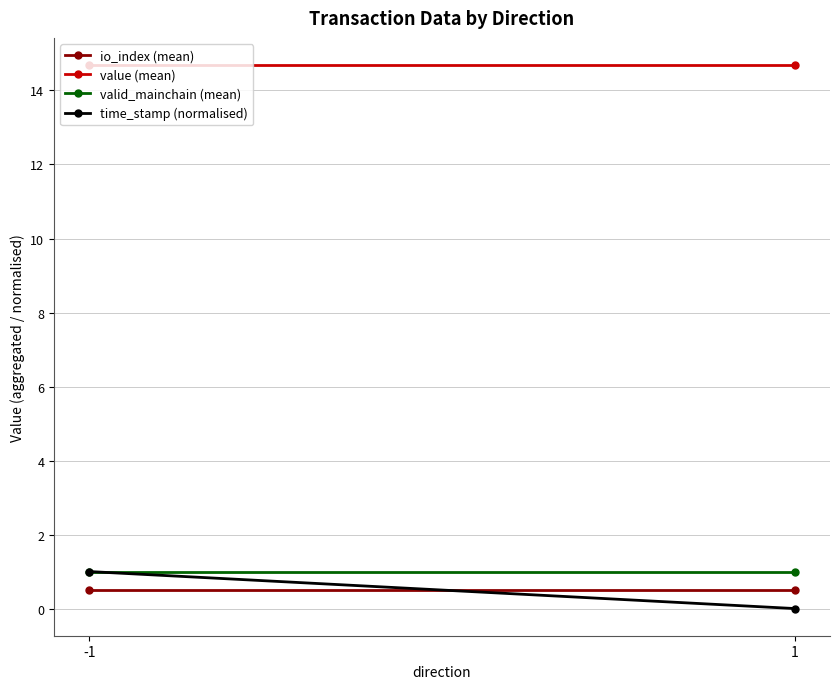

Which series has the largest range (max minus min)?

time_stamp (normalised)